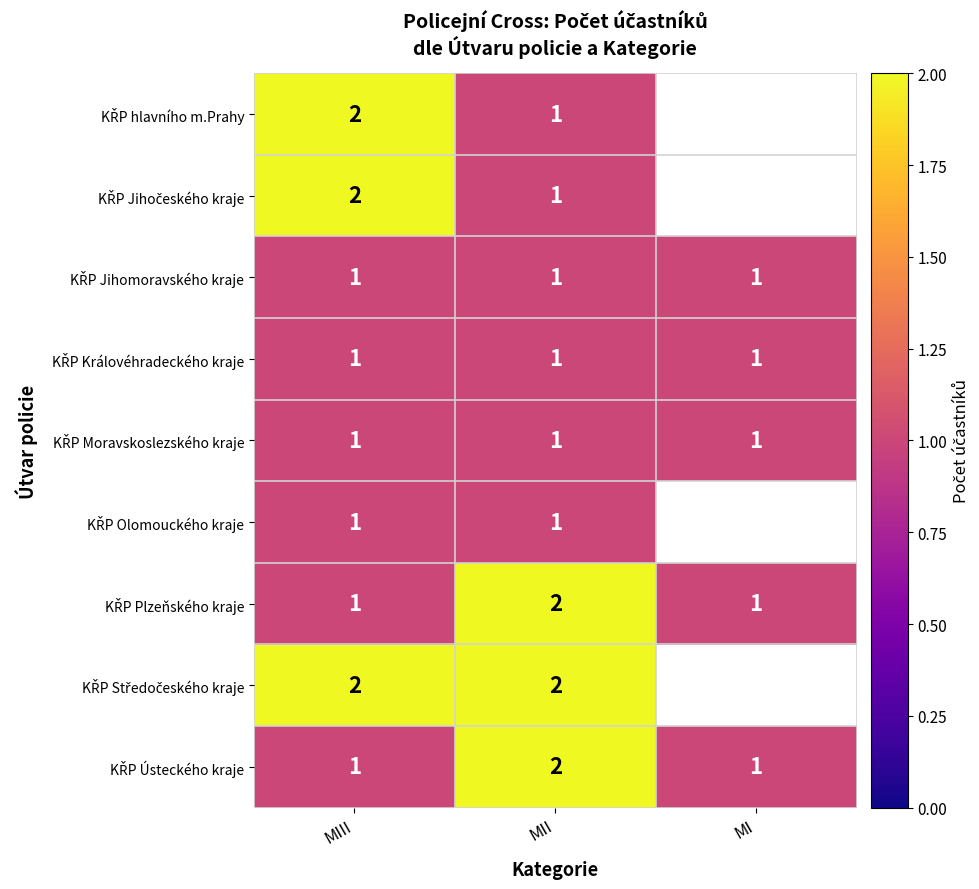

List the series in order of their peak value, highest first.

KŘP hlavního m.Prahy, KŘP Jihočeského kraje, KŘP Plzeňského kraje, KŘP Středočeského kraje, KŘP Ústeckého kraje, KŘP Jihomoravského kraje, KŘP Královéhradeckého kraje, KŘP Moravskoslezského kraje, KŘP Olomouckého kraje